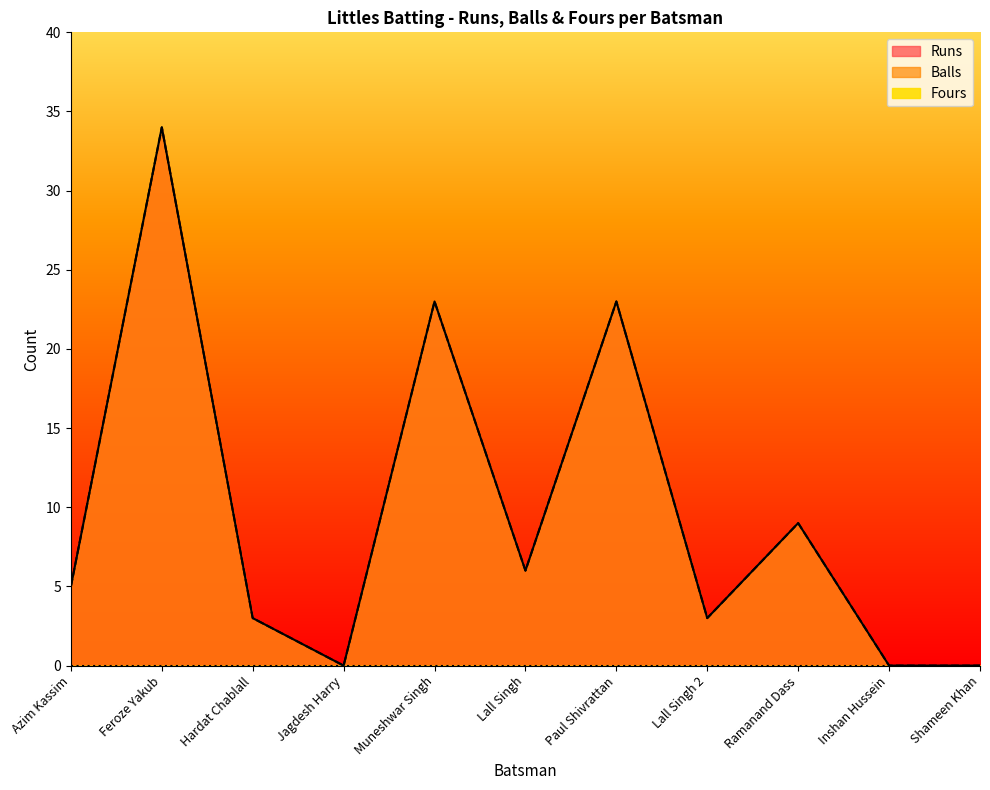

What value does the Balls series have at Paul Shivrattan, to the nearest 5?

25